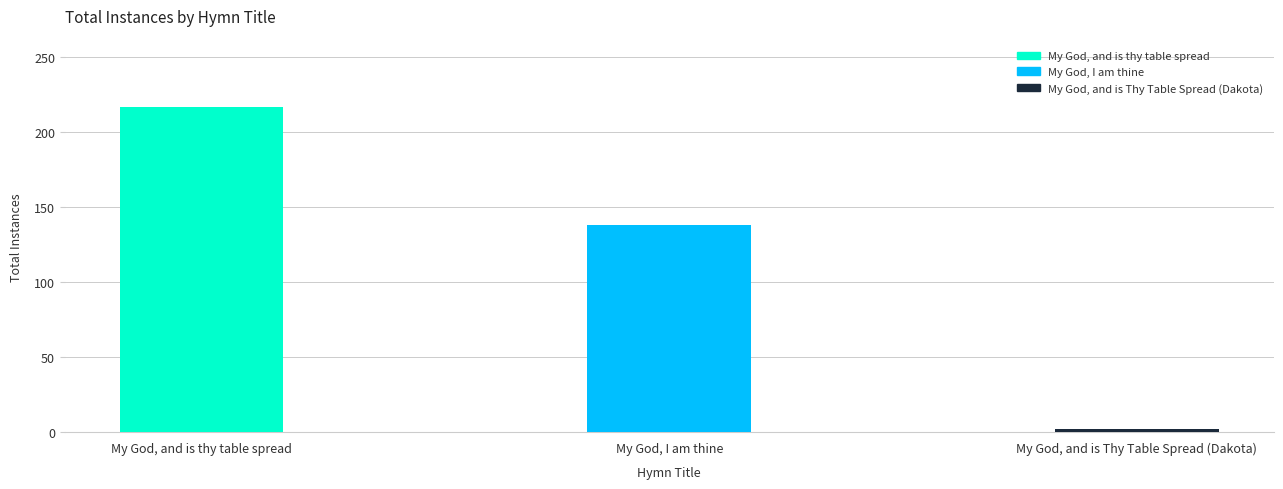

What is the label of the 1st bar from the left?

My God, and is thy table spread